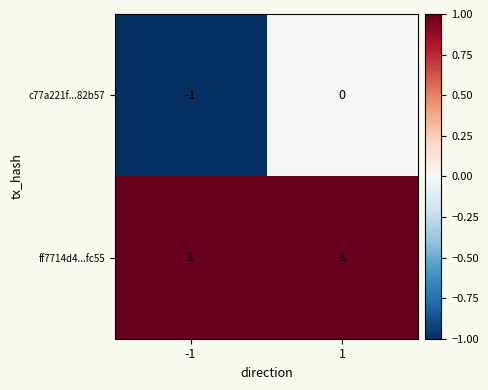

True or false: ff7714d4...fc55 has a value of 0 at -1.

False